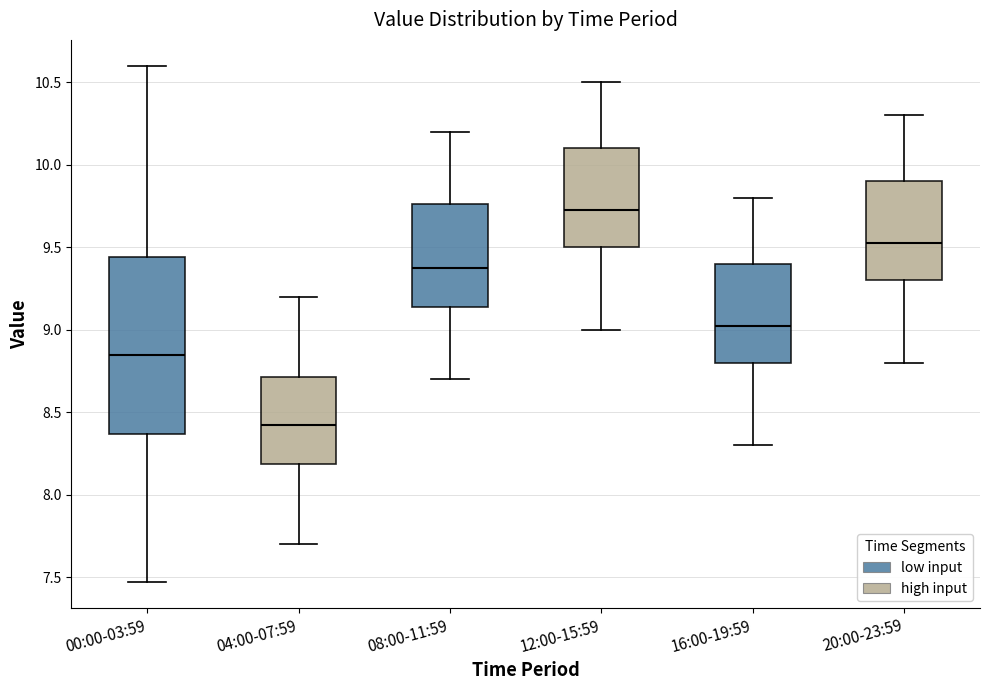

Comparing the boxes themselves (not the whiskers), which one is the tallest?

00:00-03:59